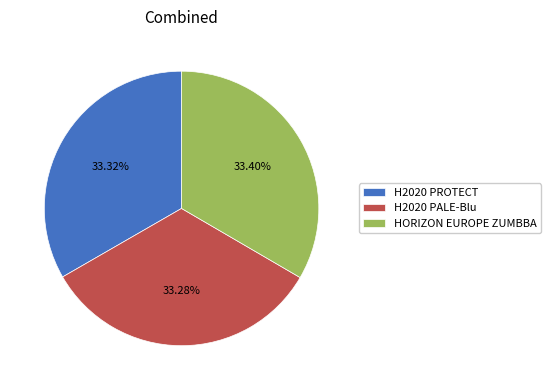

What is the ratio of the value at H2020 PALE-Blu to the value at H2020 PROTECT?

1.0